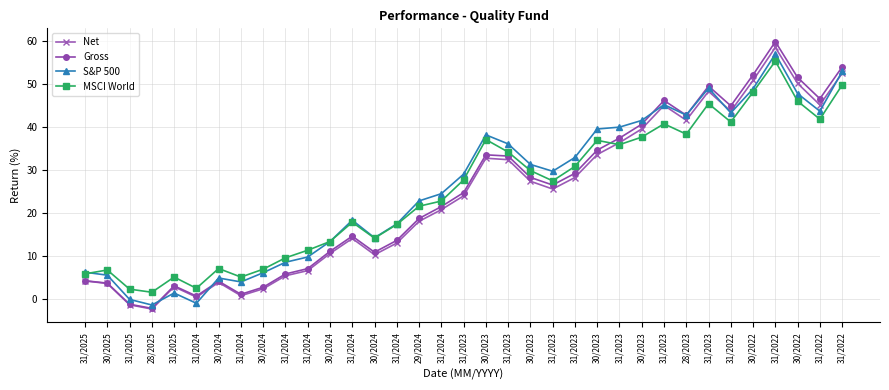

Reading left to right, transcribe all the data shown in this chart.

Net: 31/2025=4.3	30/2025=3.7	31/2025=-1.3	28/2025=-2.3	31/2025=2.9	31/2024=0.5	30/2024=3.9	31/2024=0.8	30/2024=2.4	31/2024=5.5	31/2024=6.7	30/2024=10.6	31/2024=14.1	30/2024=10.4	31/2024=13.1	29/2024=18.1	31/2024=20.8	31/2023=24.0	30/2023=32.8	31/2023=32.4	30/2023=27.4	31/2023=25.6	31/2023=28.3	30/2023=33.6	31/2023=36.4	30/2023=39.6	31/2023=45.0	28/2023=41.6	31/2023=48.3	31/2022=43.7	30/2022=50.8	31/2022=58.5	30/2022=50.2	31/2022=45.2	31/2022=52.5
Gross: 31/2025=4.3	30/2025=3.8	31/2025=-1.2	28/2025=-2.1	31/2025=3.1	31/2024=0.8	30/2024=4.2	31/2024=1.2	30/2024=2.8	31/2024=5.9	31/2024=7.1	30/2024=11.1	31/2024=14.7	30/2024=10.9	31/2024=13.7	29/2024=18.8	31/2024=21.5	31/2023=24.8	30/2023=33.6	31/2023=33.3	30/2023=28.3	31/2023=26.6	31/2023=29.3	30/2023=34.7	31/2023=37.4	30/2023=40.7	31/2023=46.2	28/2023=42.8	31/2023=49.5	31/2022=44.9	30/2022=52.1	31/2022=59.8	30/2022=51.5	31/2022=46.6	31/2022=54.0
S&P 500: 31/2025=6.3	30/2025=5.6	31/2025=-0.0	28/2025=-1.3	31/2025=1.5	31/2024=-0.9	30/2024=5.0	31/2024=4.0	30/2024=6.2	31/2024=8.6	31/2024=9.8	30/2024=13.4	31/2024=18.4	30/2024=14.3	31/2024=17.5	29/2024=22.9	31/2024=24.5	31/2023=29.1	30/2023=38.2	31/2023=36.1	30/2023=31.3	31/2023=29.8	31/2023=33.0	30/2023=39.6	31/2023=40.0	30/2023=41.6	31/2023=45.2	28/2023=42.8	31/2023=49.1	31/2022=43.3	30/2022=48.9	31/2022=57.0	30/2022=47.8	31/2022=43.7	31/2022=52.9
MSCI World: 31/2025=5.9	30/2025=6.8	31/2025=2.4	28/2025=1.6	31/2025=5.2	31/2024=2.6	30/2024=7.1	31/2024=5.2	30/2024=7.0	31/2024=9.6	31/2024=11.4	30/2024=13.4	31/2024=17.9	30/2024=14.2	31/2024=17.4	29/2024=21.6	31/2024=22.8	31/2023=27.7	30/2023=37.1	31/2023=34.2	30/2023=29.9	31/2023=27.5	31/2023=30.9	30/2023=36.9	31/2023=35.9	30/2023=37.7	31/2023=40.8	28/2023=38.4	31/2023=45.5	31/2022=41.2	30/2022=48.2	31/2022=55.3	30/2022=46.0	31/2022=41.9	31/2022=49.8